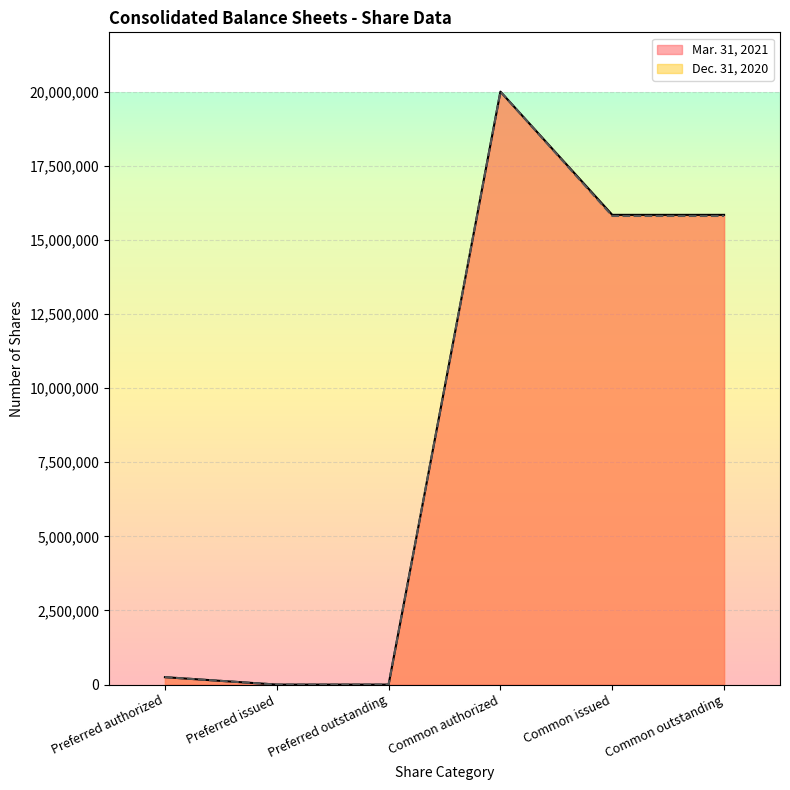

What is the label of the 3rd point from the left?

Preferred outstanding